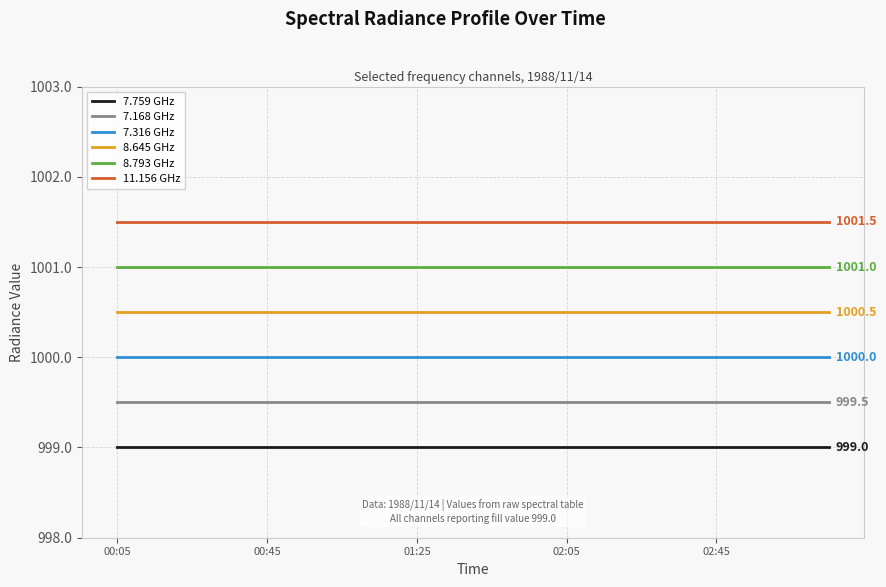

Reading left to right, list all the values displayed in this chart.

7.759 GHz: 999.0	999.0	999.0	999.0	999.0	999.0	999.0	999.0	999.0	999.0	999.0	999.0	999.0	999.0	999.0	999.0	999.0	999.0	999.0	999.0
7.168 GHz: 999.5	999.5	999.5	999.5	999.5	999.5	999.5	999.5	999.5	999.5	999.5	999.5	999.5	999.5	999.5	999.5	999.5	999.5	999.5	999.5
7.316 GHz: 1000.0	1000.0	1000.0	1000.0	1000.0	1000.0	1000.0	1000.0	1000.0	1000.0	1000.0	1000.0	1000.0	1000.0	1000.0	1000.0	1000.0	1000.0	1000.0	1000.0
8.645 GHz: 1000.5	1000.5	1000.5	1000.5	1000.5	1000.5	1000.5	1000.5	1000.5	1000.5	1000.5	1000.5	1000.5	1000.5	1000.5	1000.5	1000.5	1000.5	1000.5	1000.5
8.793 GHz: 1001.0	1001.0	1001.0	1001.0	1001.0	1001.0	1001.0	1001.0	1001.0	1001.0	1001.0	1001.0	1001.0	1001.0	1001.0	1001.0	1001.0	1001.0	1001.0	1001.0
11.156 GHz: 1001.5	1001.5	1001.5	1001.5	1001.5	1001.5	1001.5	1001.5	1001.5	1001.5	1001.5	1001.5	1001.5	1001.5	1001.5	1001.5	1001.5	1001.5	1001.5	1001.5